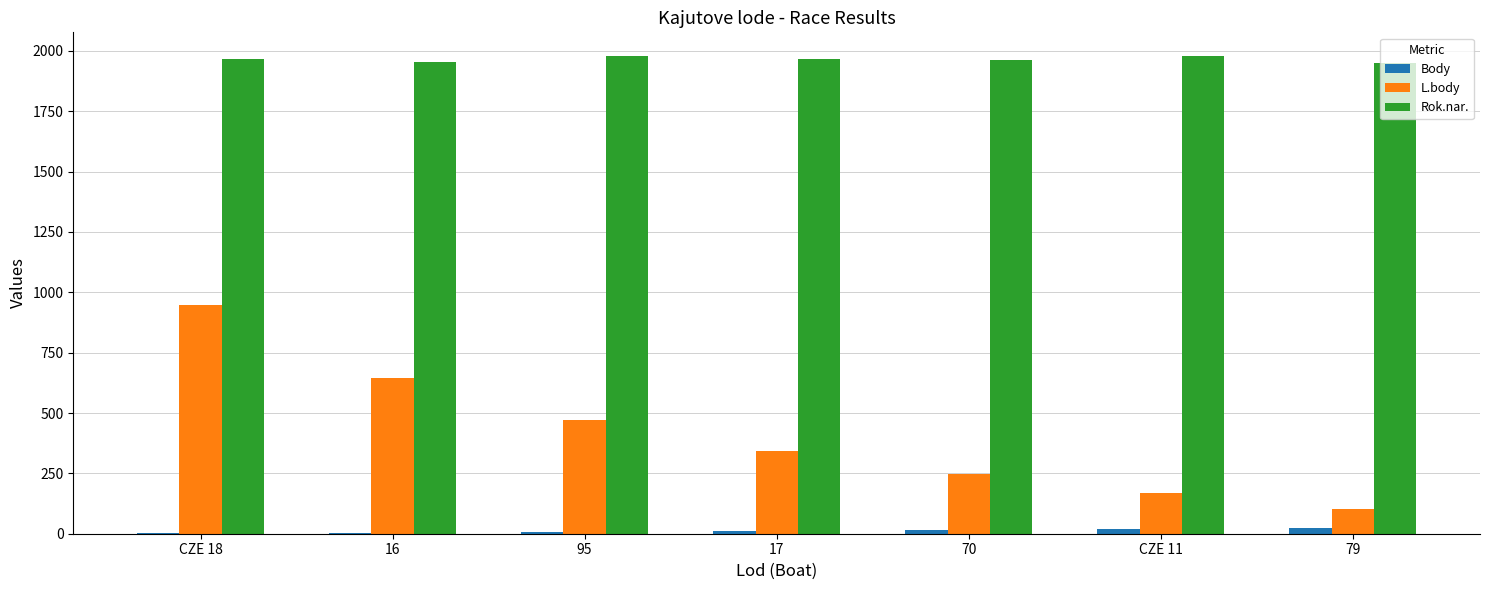

What is the maximum value shown in the chart?

1978